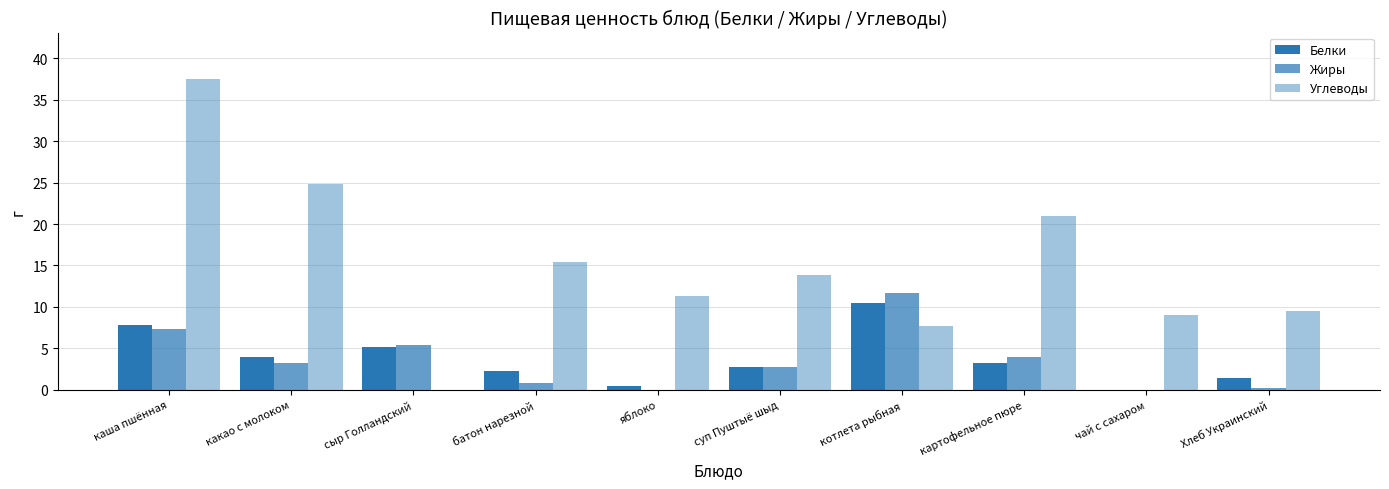

Which series has the widest spread of values?

Углеводы